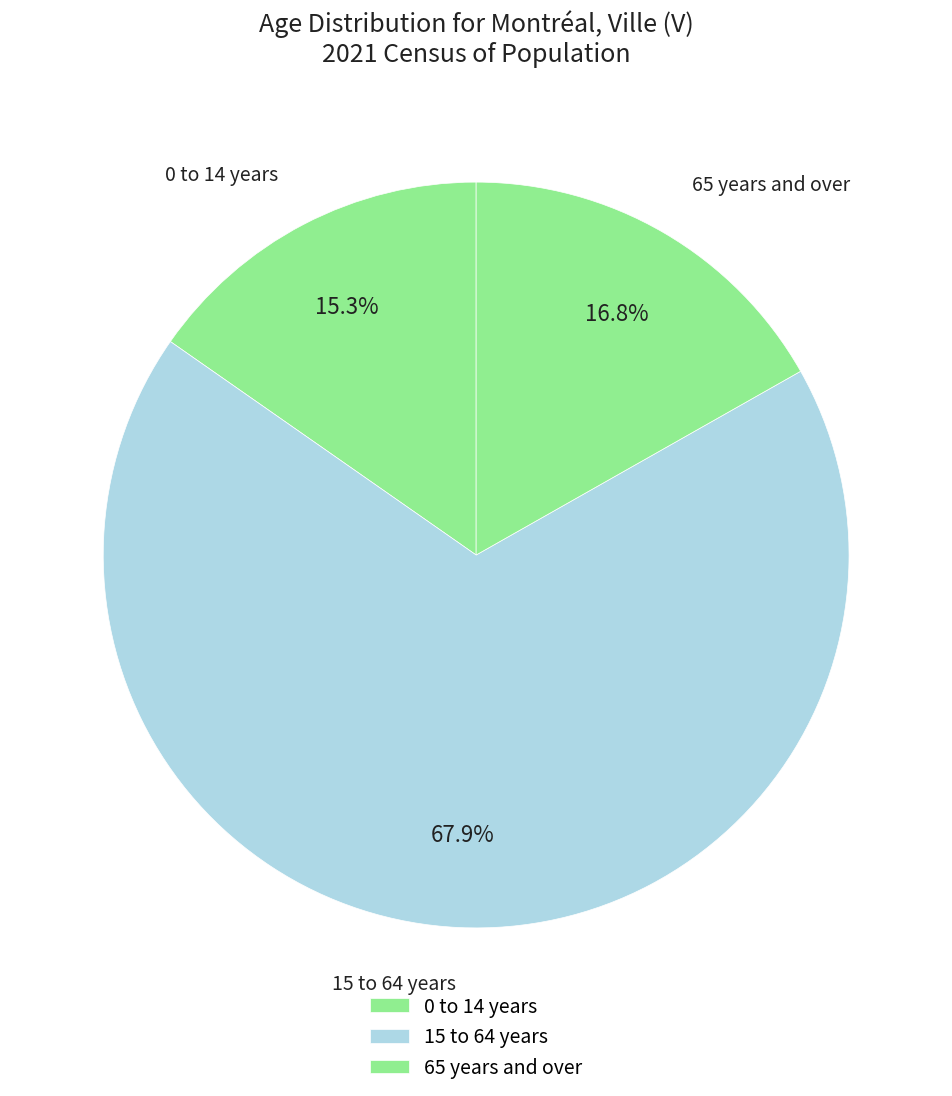

Rank the categories by value from lowest to highest.

0 to 14 years, 65 years and over, 15 to 64 years